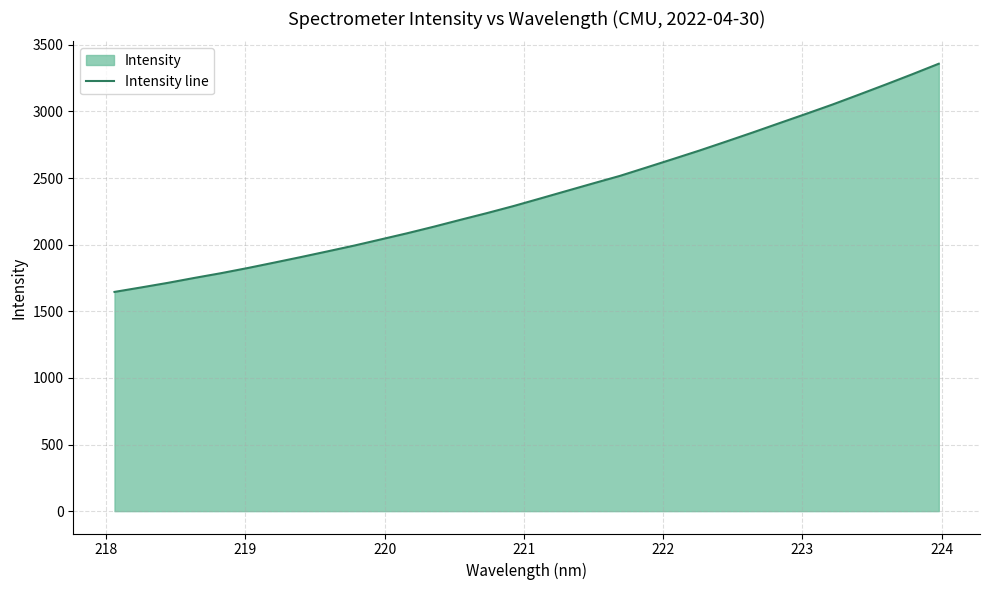

What is the difference between the maximum and minimum values?

1712.5